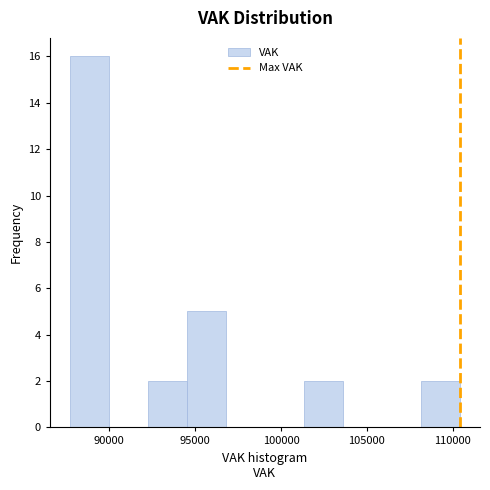

Reading left to right, transcribe this chart: for each bar, give the range it covers on the x-axis and its height. Neither the bar edges nor the heights are printed on the chart, so give them approximately, as read against the axes.

87500 to 90000: 16
90000 to 92000: 0
92000 to 94500: 2
94500 to 97000: 5
97000 to 99000: 0
99000 to 101500: 0
101500 to 103500: 2
103500 to 106000: 0
106000 to 108000: 0
108000 to 110500: 2